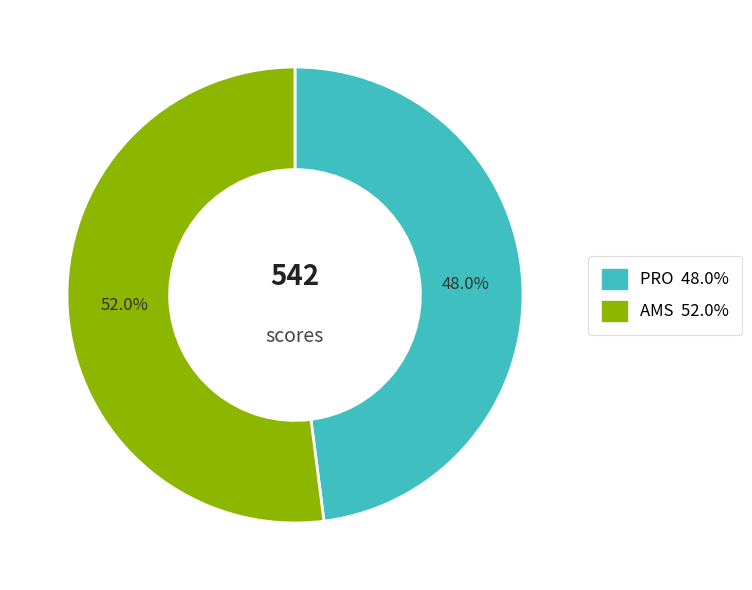

How many slices are in this pie chart?

2